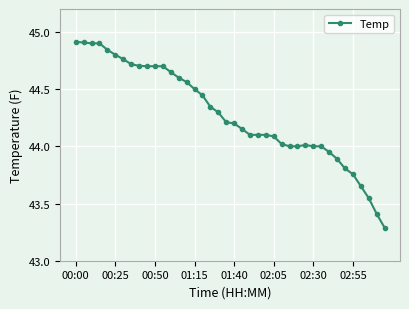

What is the greatest value displayed?

44.9